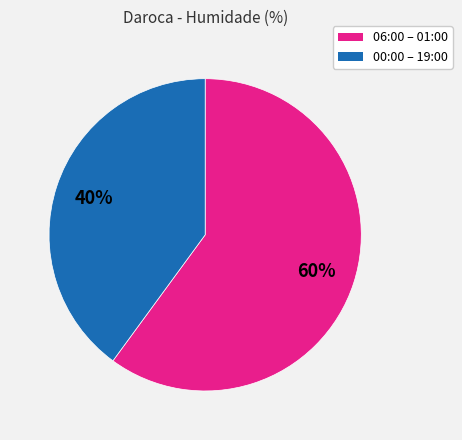

To the nearest percent, what is the average slice percentage?

50%